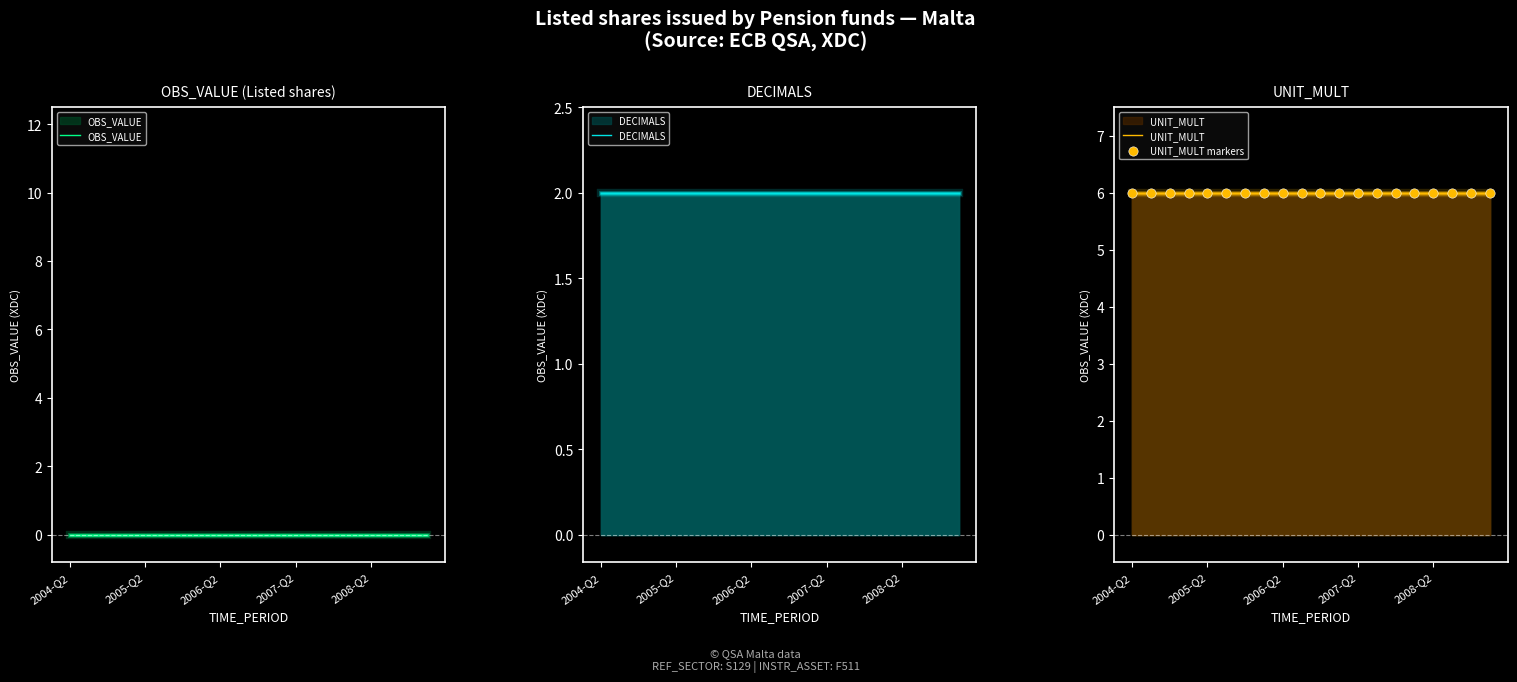

Which series has the largest total across all categories?

UNIT_MULT